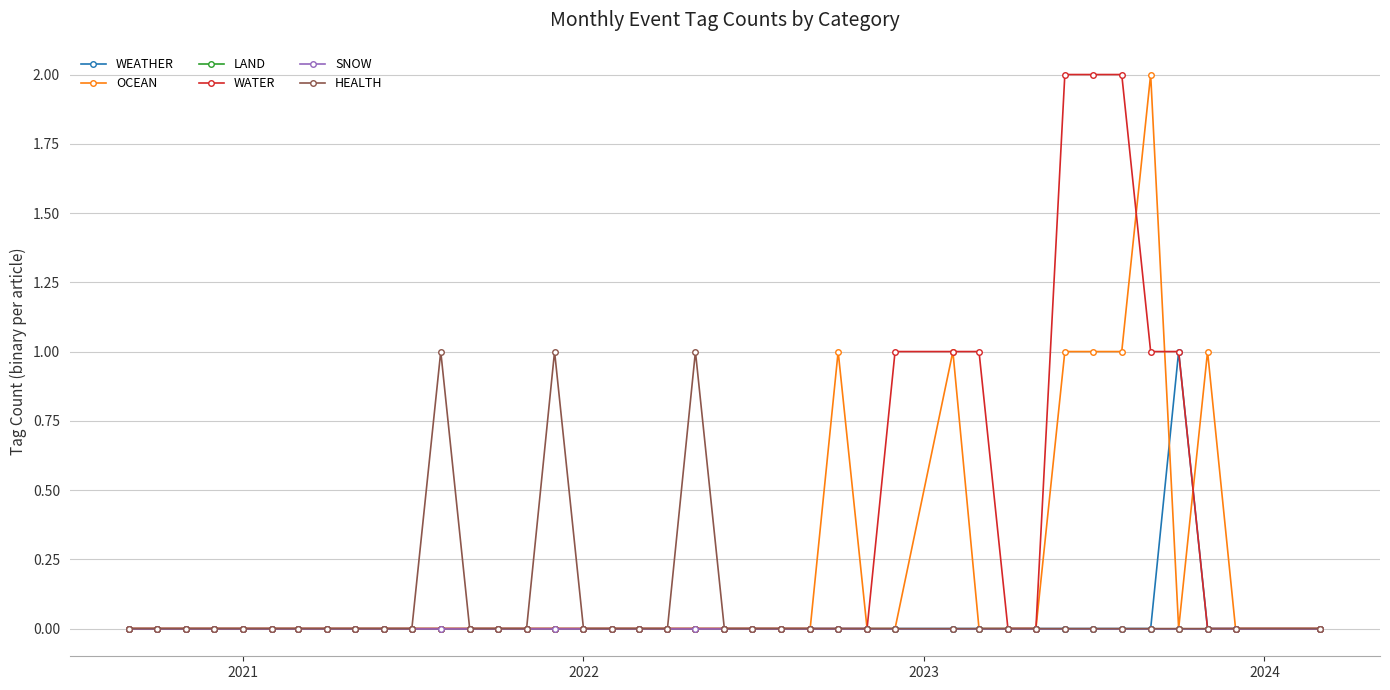

List the series in order of their peak value, lowest first.

LAND, SNOW, WEATHER, HEALTH, OCEAN, WATER